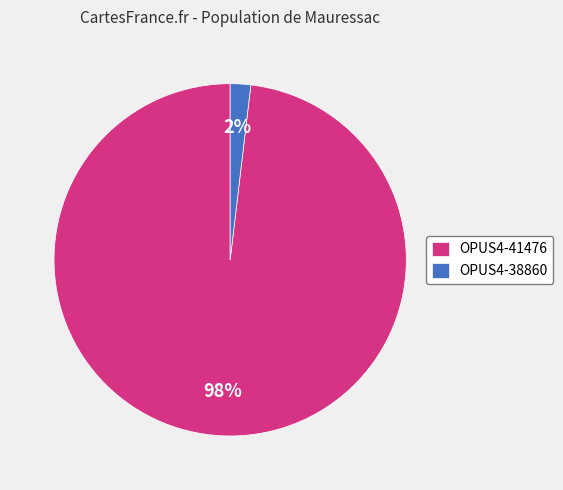

Which category has the biggest portion of the pie?

OPUS4-41476